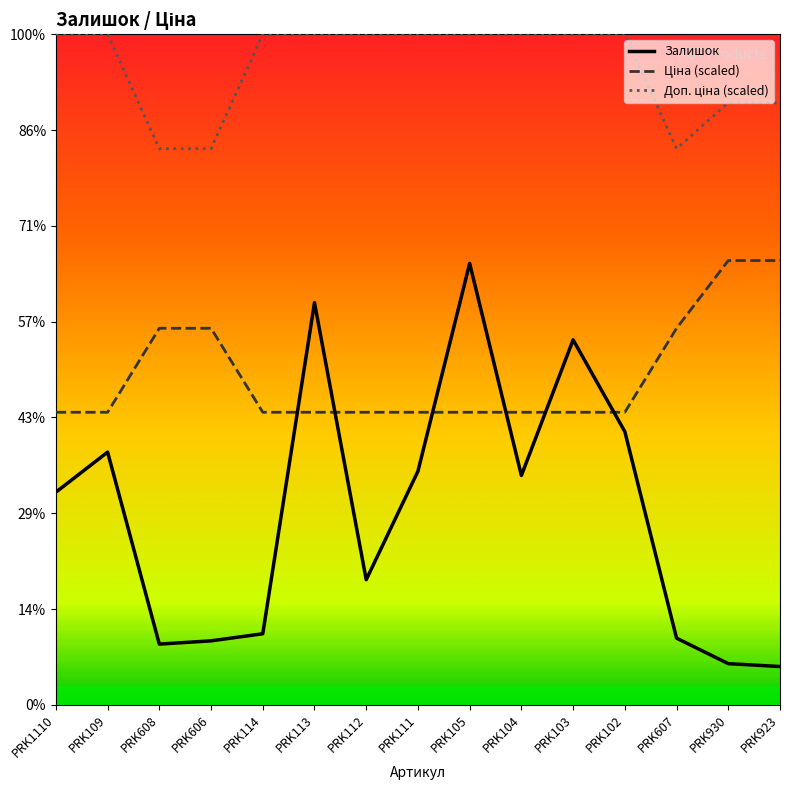

At how many categories does at least one series exceed 1965?

15